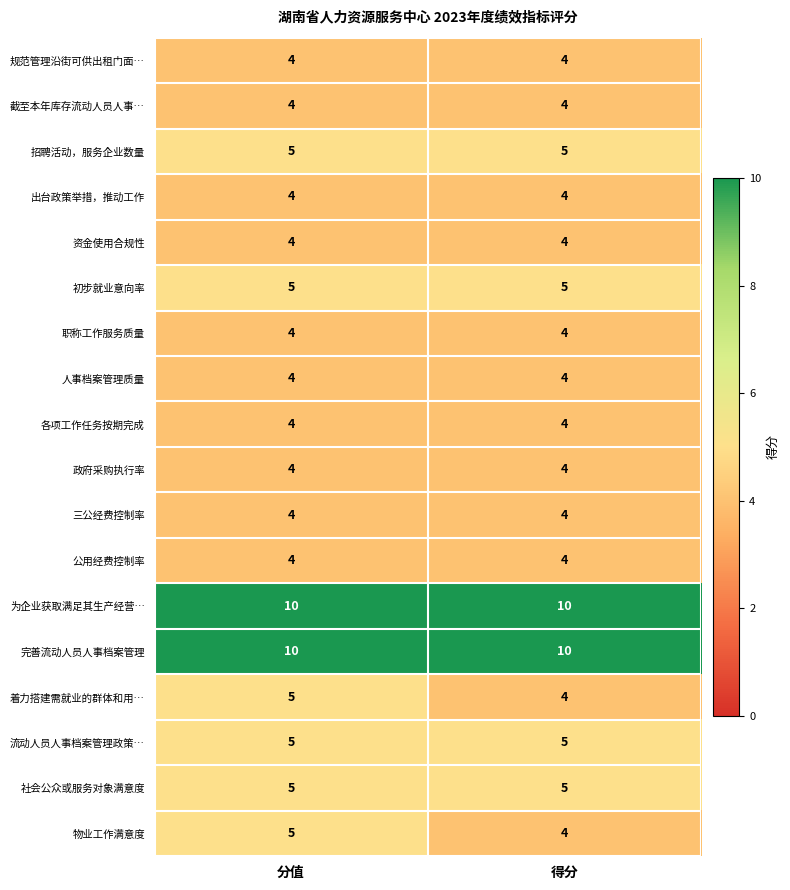

True or false: 社会公众或服务对象满意度 has a value of 8 at 得分.

False